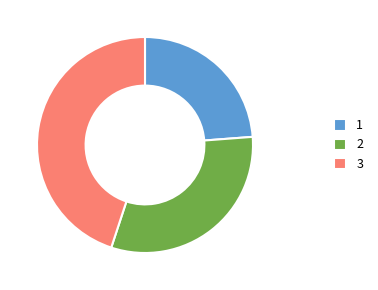

How many segments does this pie chart have?

3